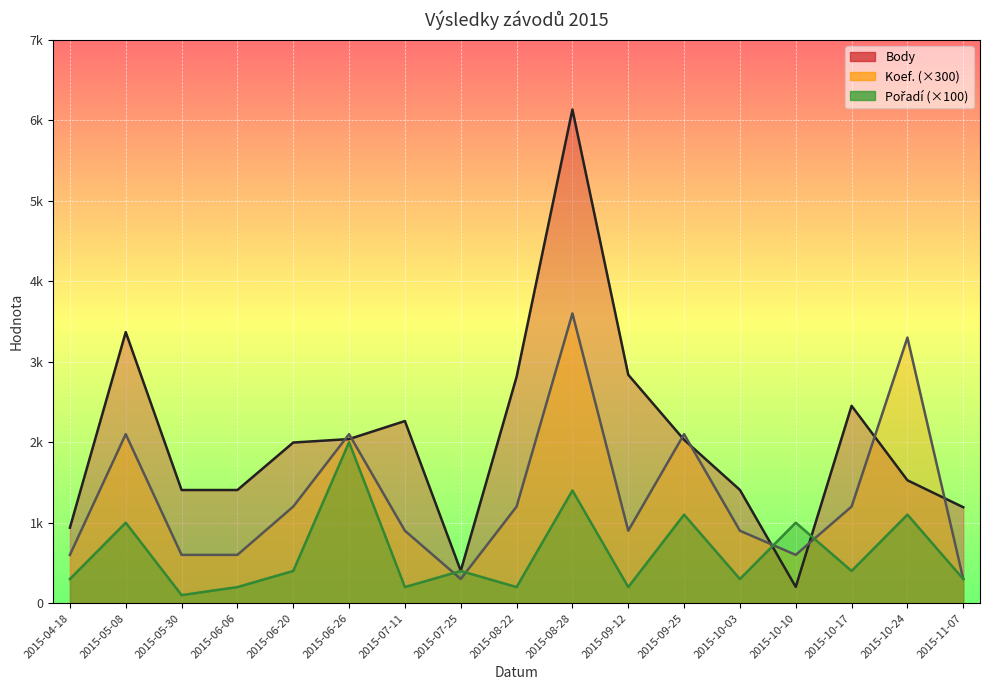

What is the sum of all Koef. values?

22500